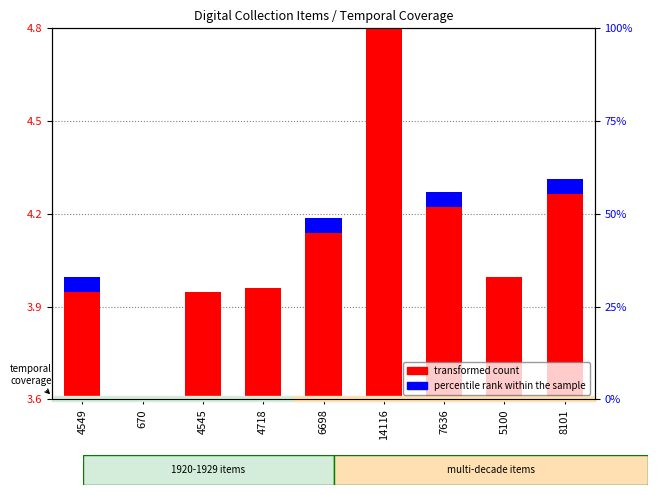

List the series in order of their overall mean, lowest first.

percentile rank within the sample, transformed count